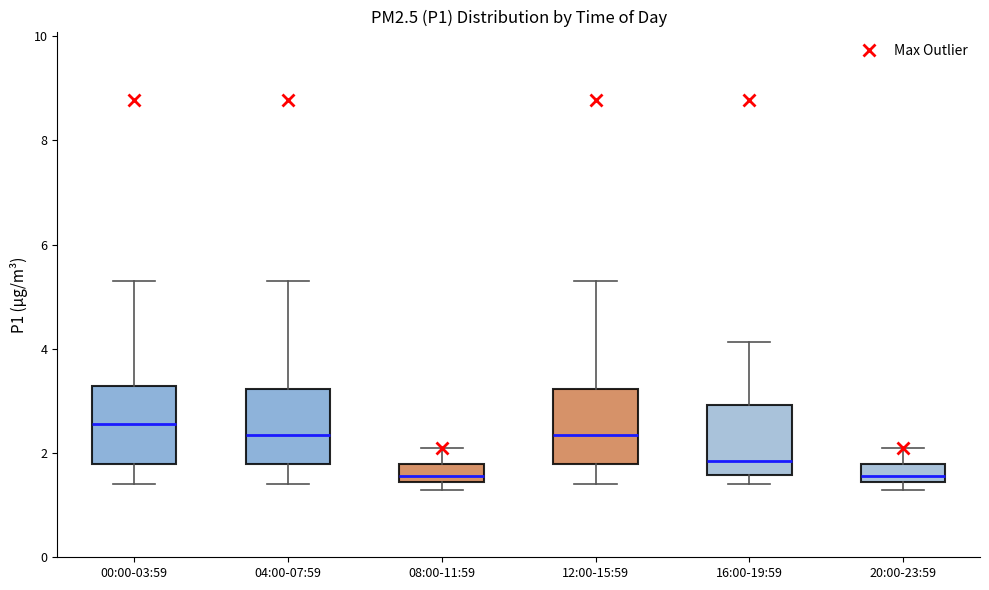

Which box has the highest median line?

00:00-03:59